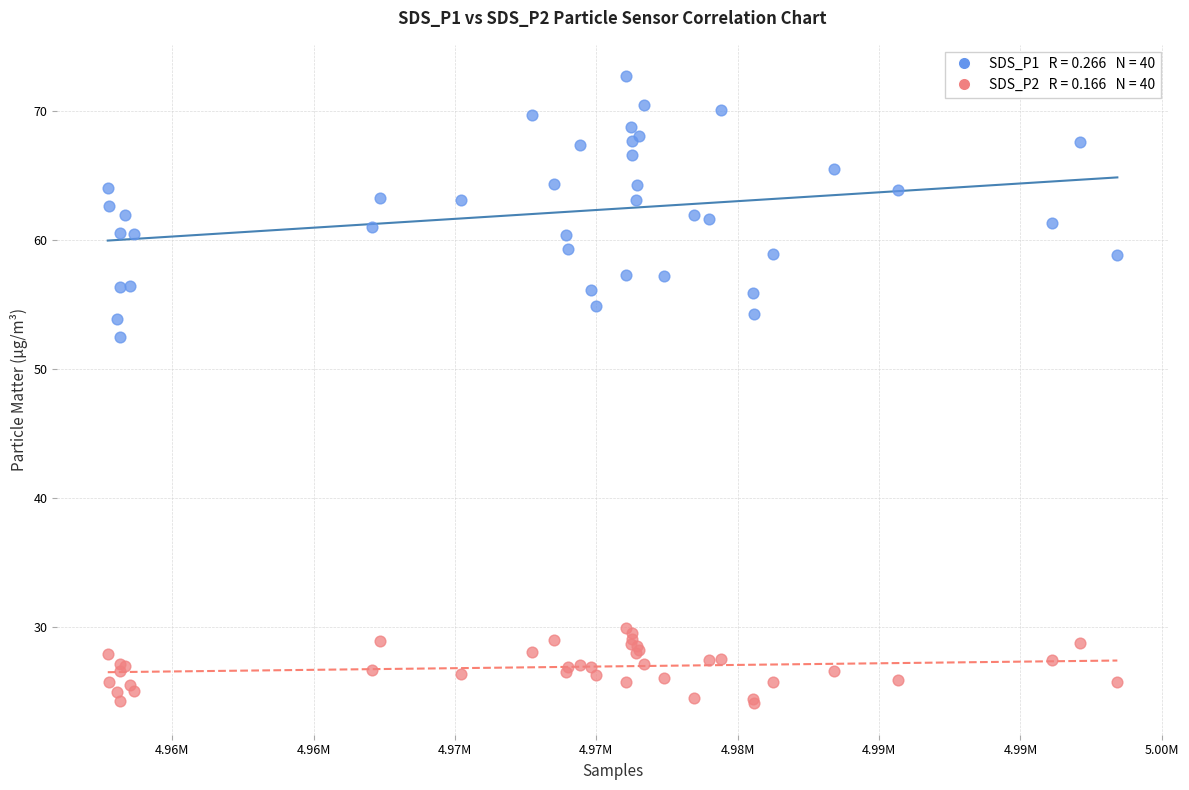

Across all series, what Y value is closest to 48?

52.5